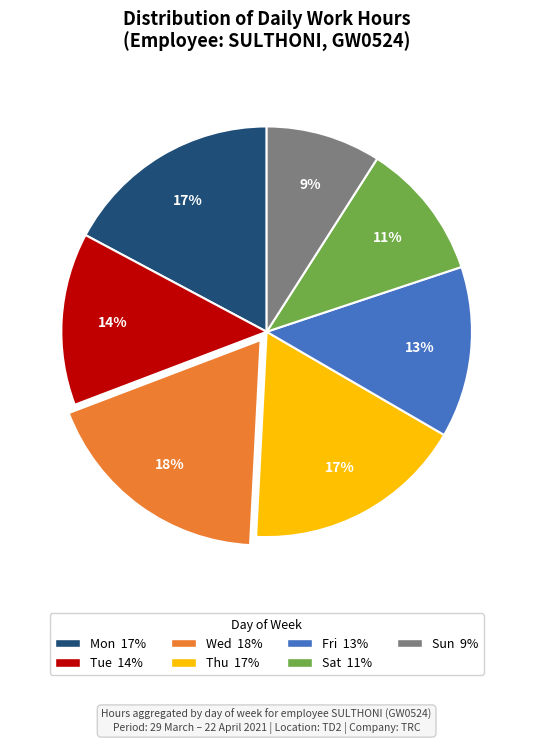

To the nearest percent, what is the average slice percentage?

14%